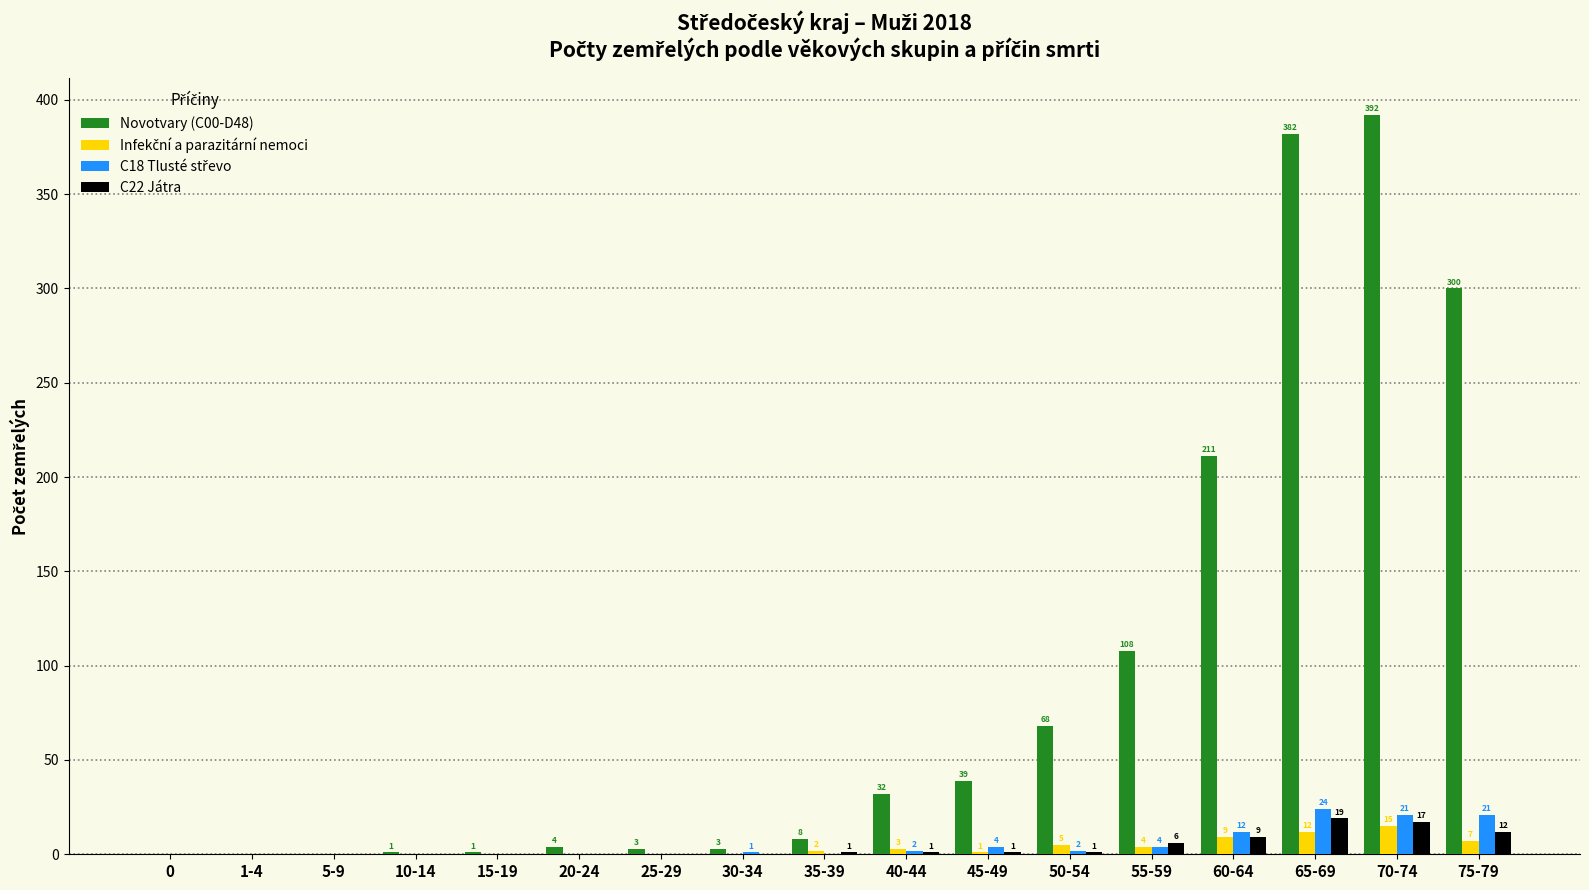

The value of C22 Játra at 1-4 is 0. True or false?

True